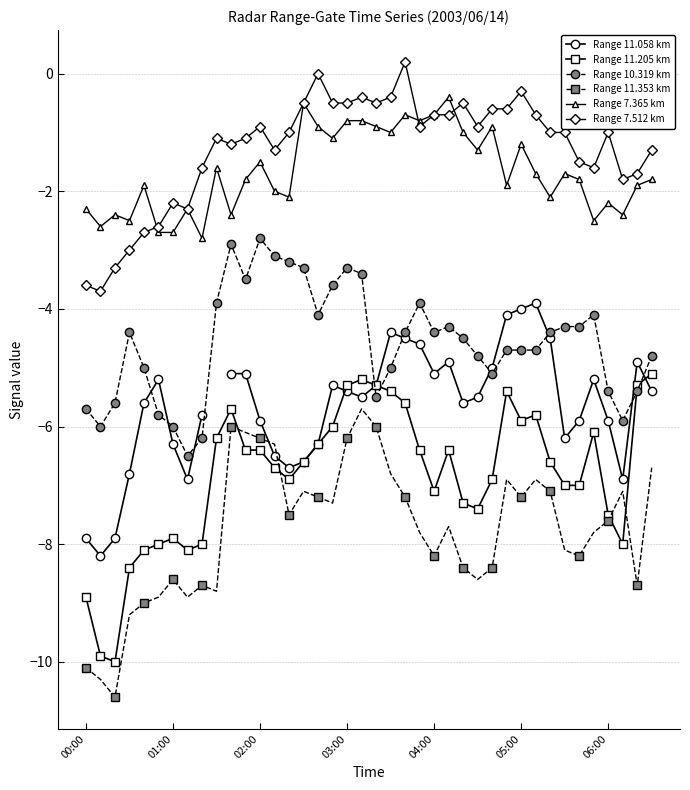

Read the Range 11.205 km value at 06:00.

-7.5